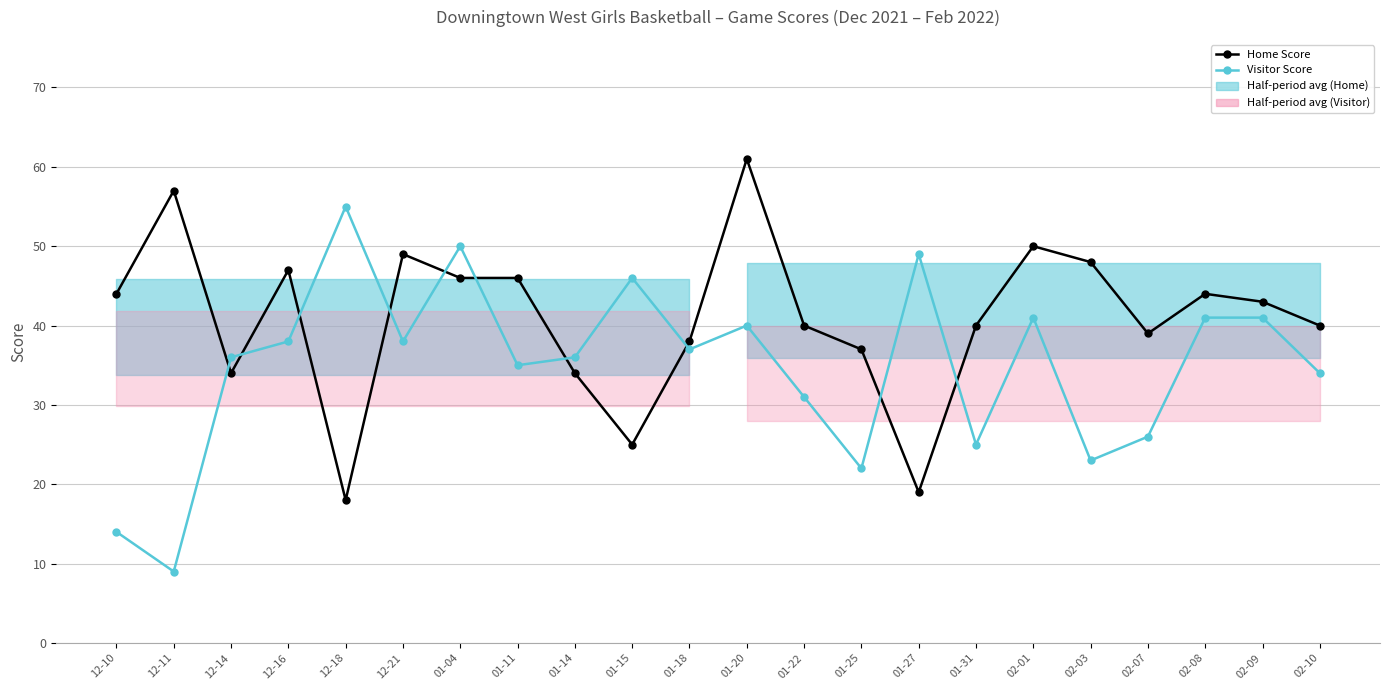

What value does the Visitor Score series have at 12-11, to the nearest 10?

10